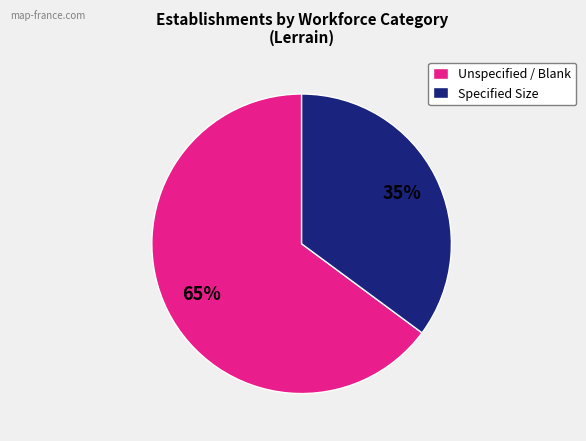

Rank the categories by value from lowest to highest.

Specified Size, Unspecified / Blank